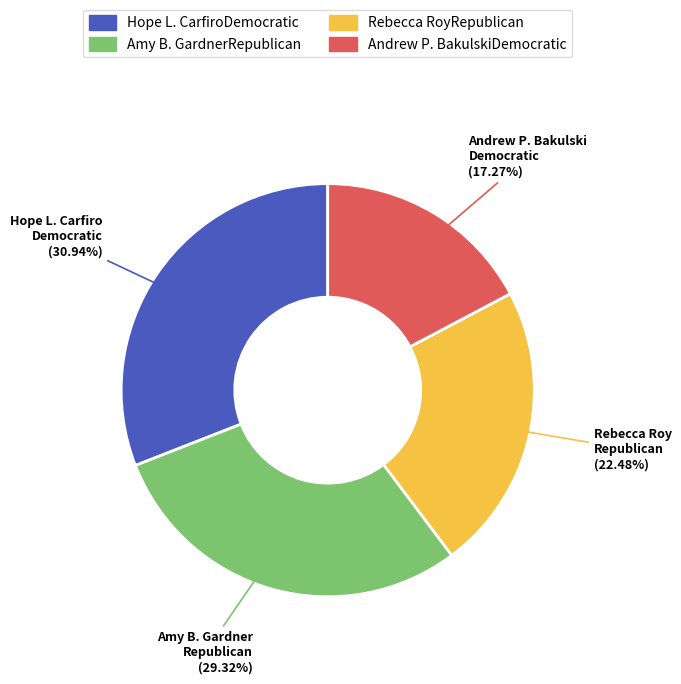

Between Andrew P. BakulskiDemocratic and Rebecca RoyRepublican, which is larger?

Rebecca RoyRepublican